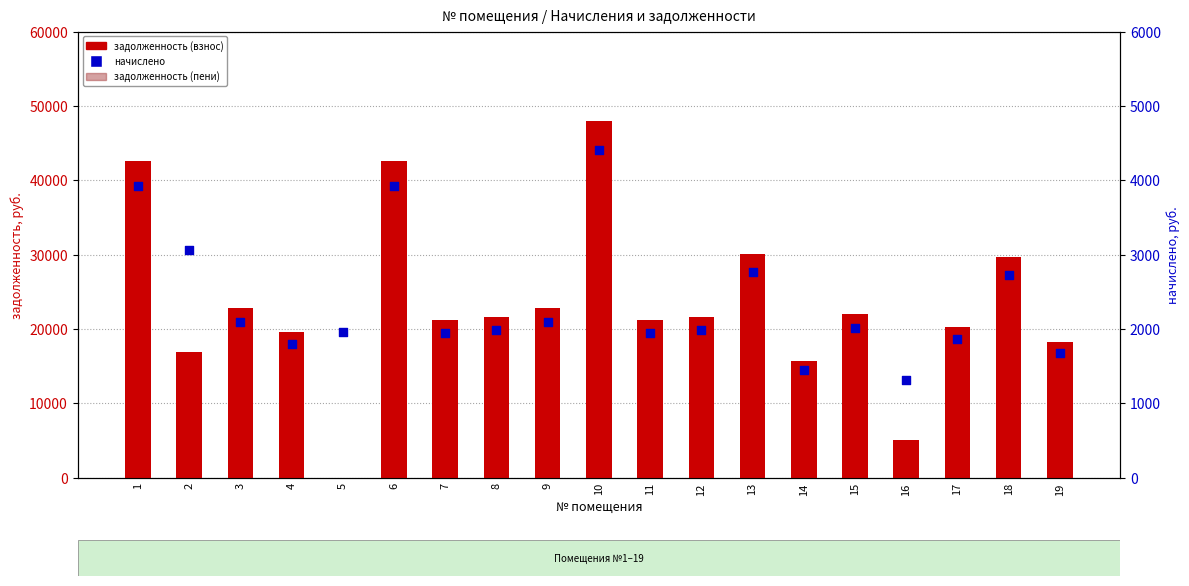

Is the value of задолженность (взнос) at 18 greater than the value of начислено at 10?

Yes